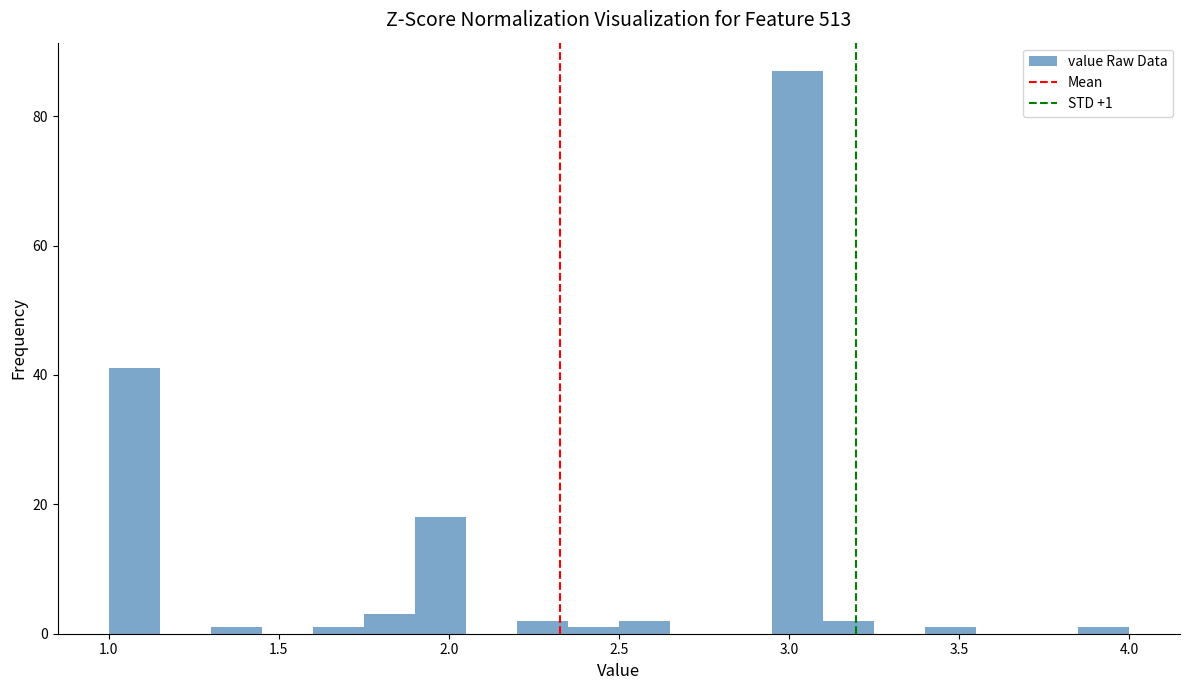

Read against the x-axis, roughly where is the centre of the tallest bar?

3.05